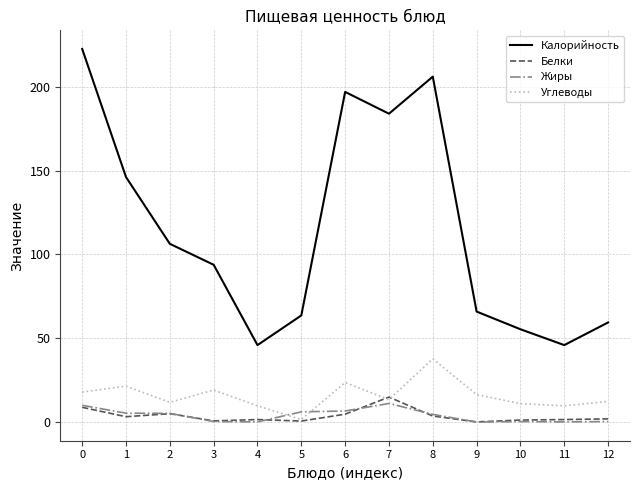

Which series changed the most between 10 and 11?

Калорийность